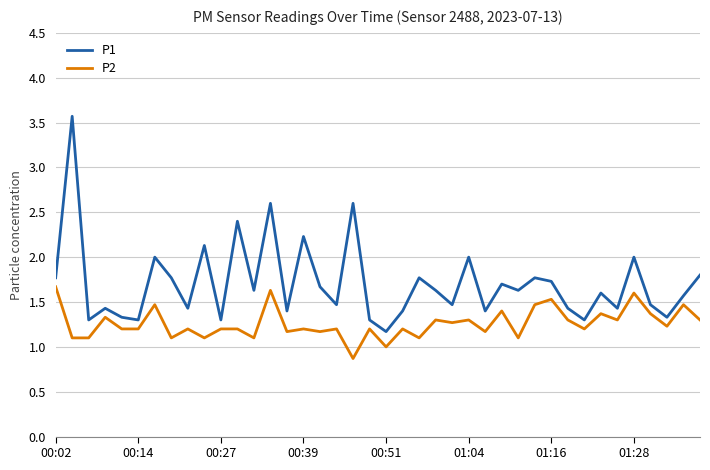

How many lines are shown in the chart?

2